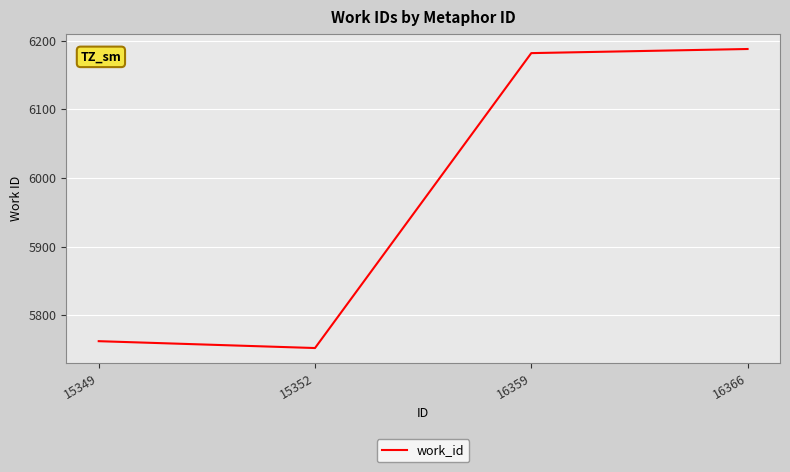

List the labels in order of value, largest first.

16366, 16359, 15349, 15352